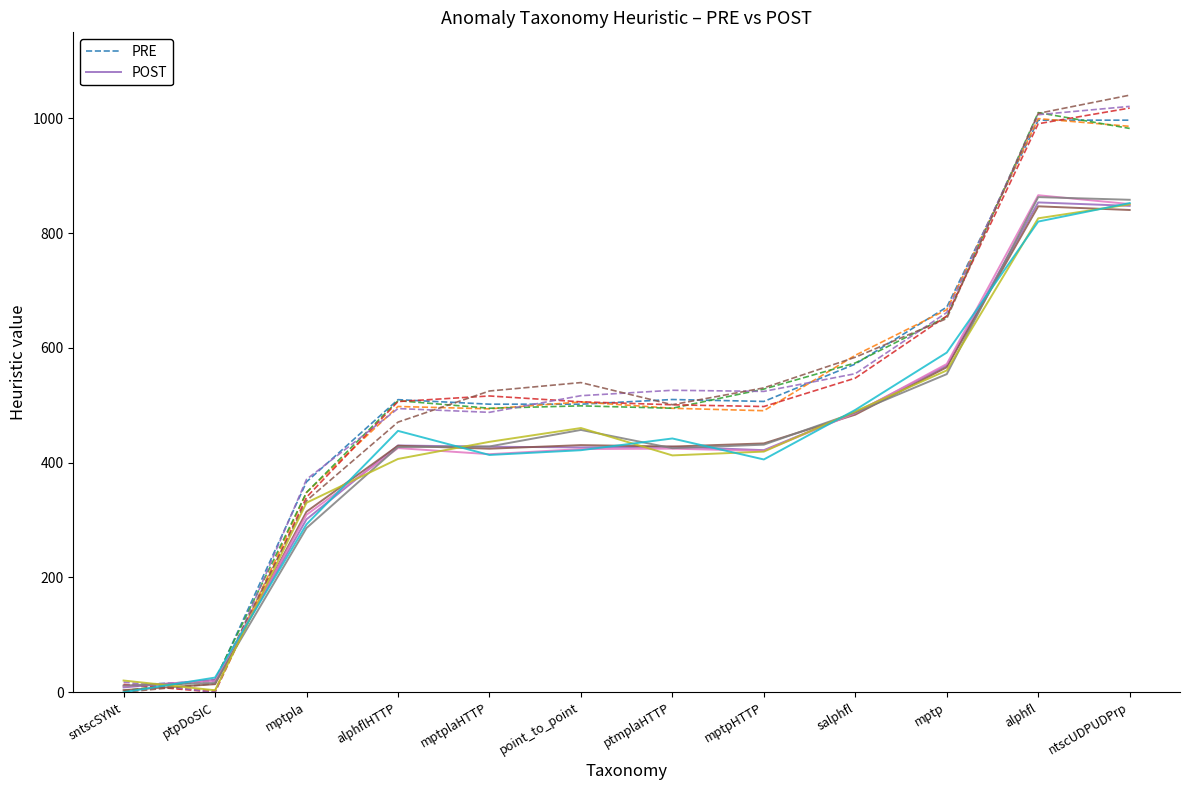

The PRE series shows 996.9 at ntscUDPUDPrp. True or false?

True